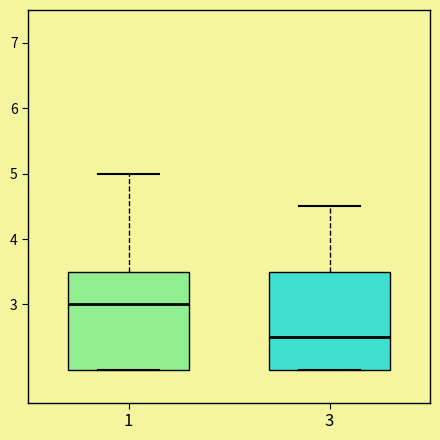

Which box's median line is the highest?

1